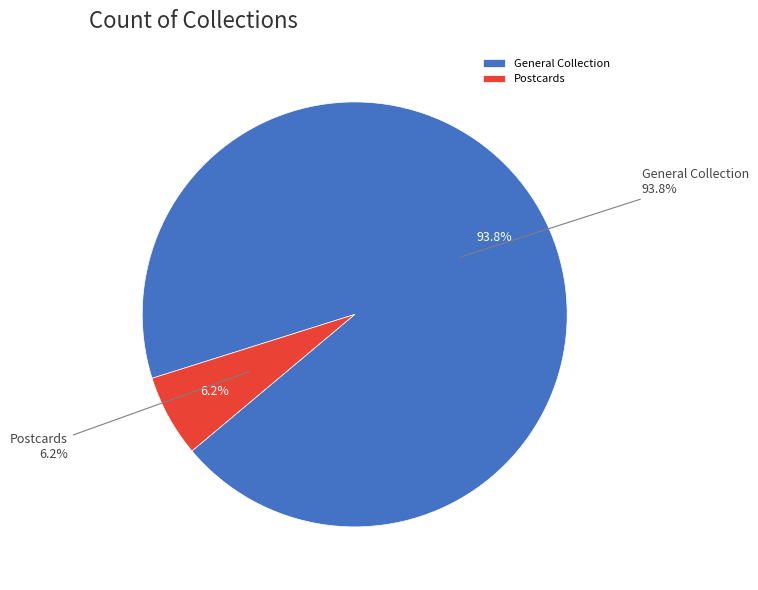

The Rancho Guadalasca slice represents 17% of the pie. True or false?

False